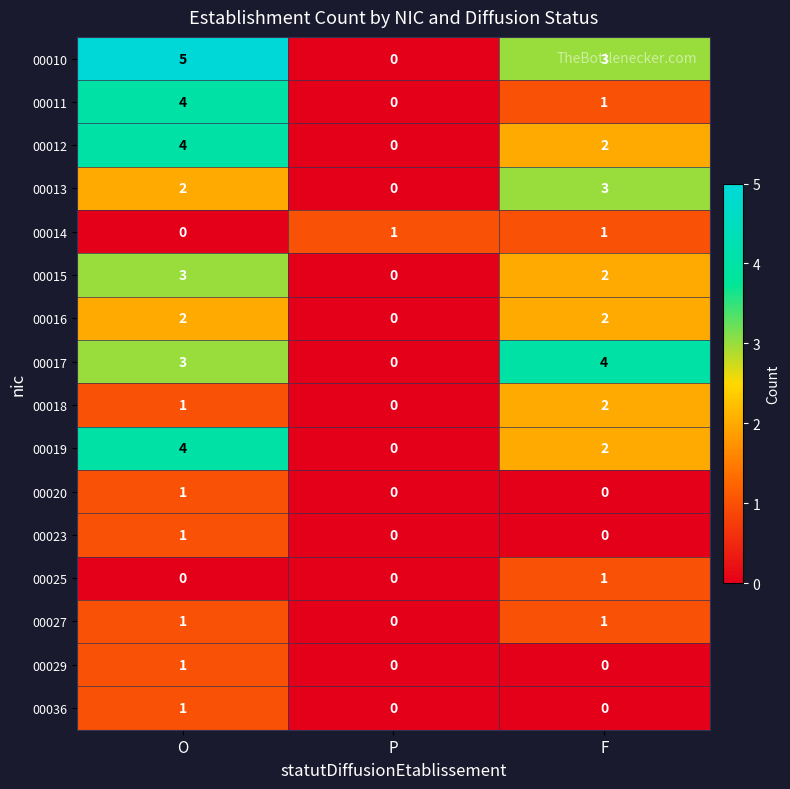

List the labels in order of 00018 value, smallest first.

P, O, F